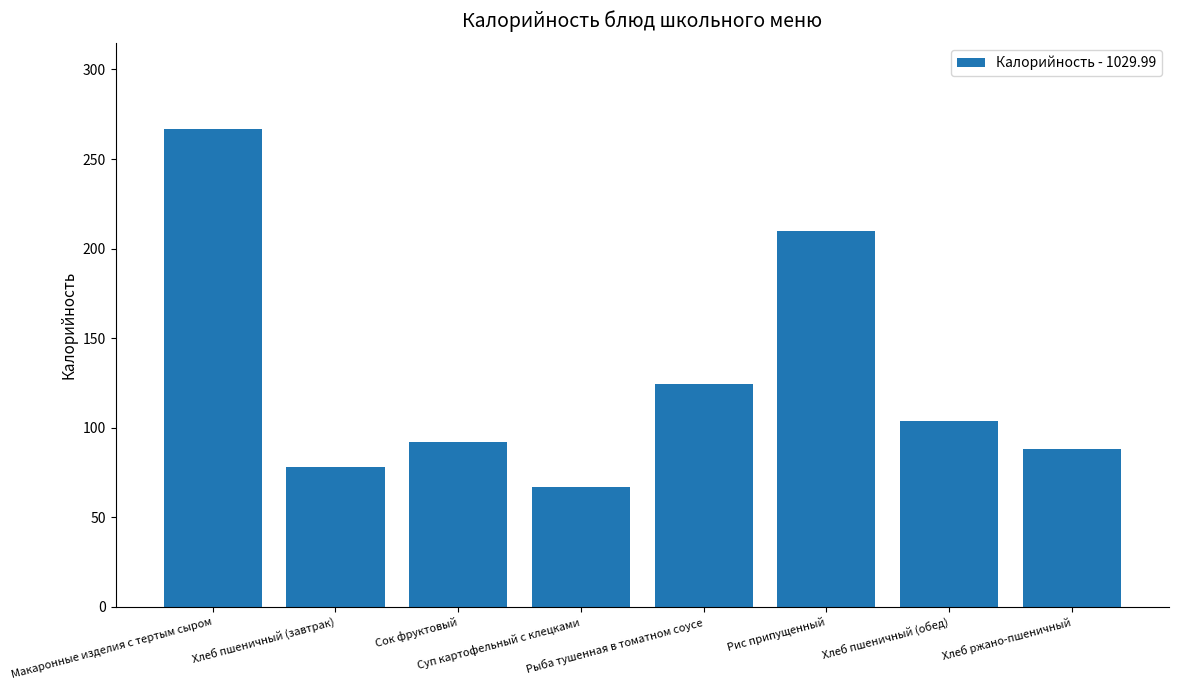

Reading left to right, extract all data points from this chart.

266.5	78.0	92.0	67.0	124.6	209.9	104.0	88.0